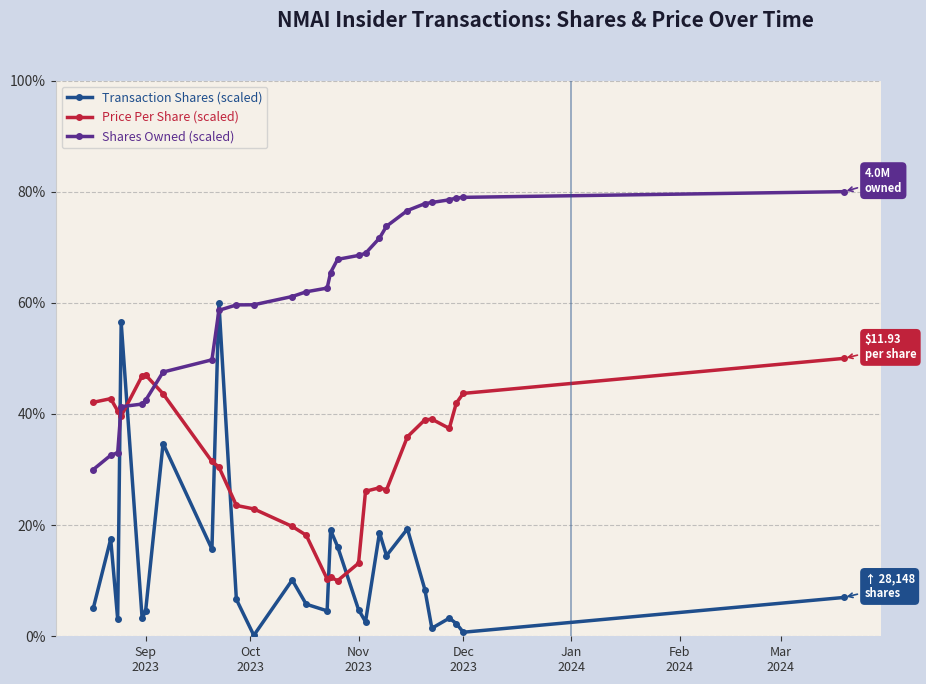

How many data points does each series have?

27